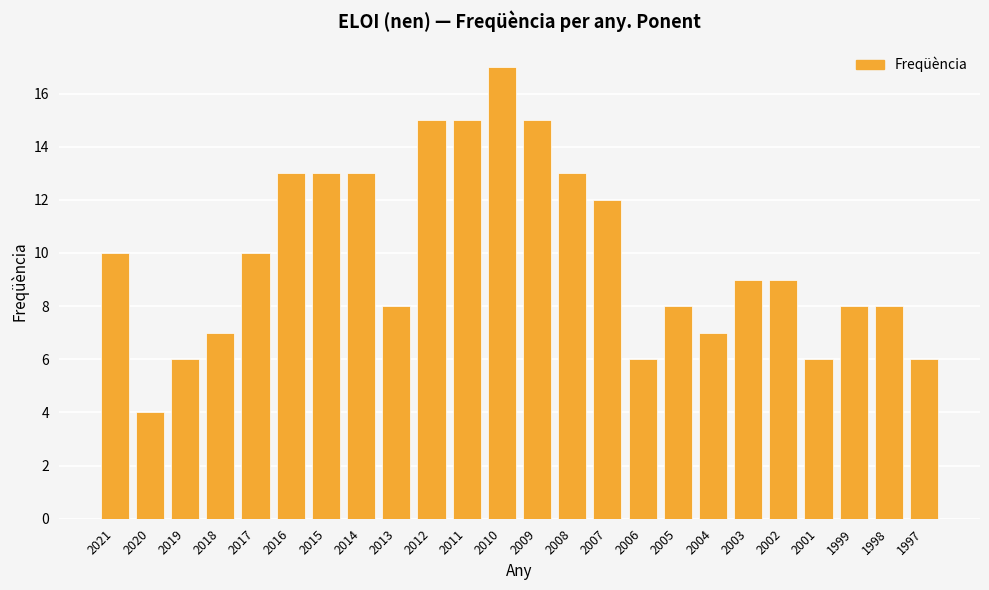

Which has a higher value, 2017 or 2008?

2008